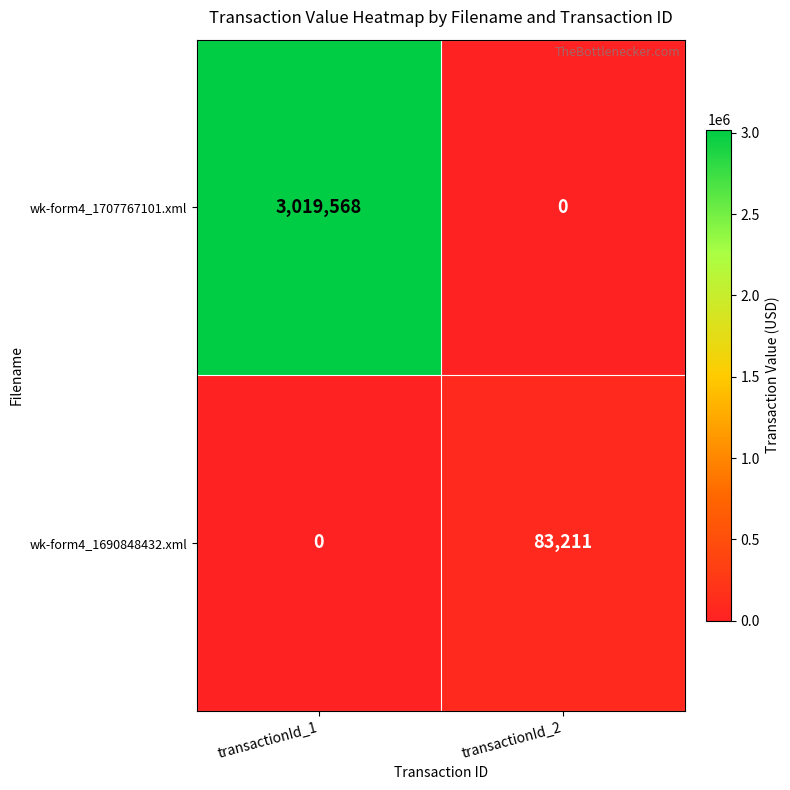

At how many categories does at least one series exceed 518725?

1